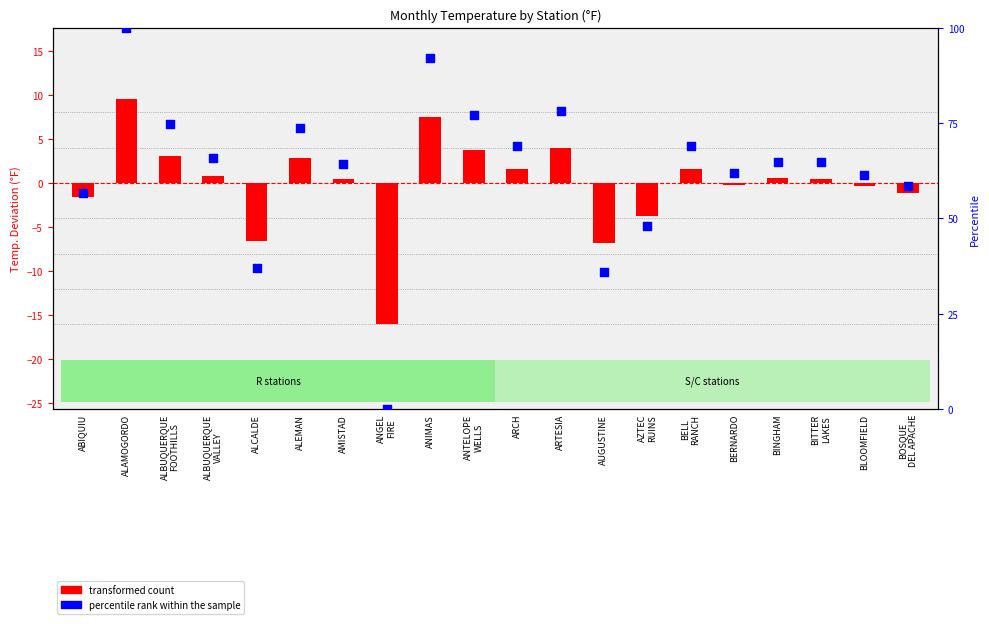

Which series contains the highest Y value?

percentile rank within the sample